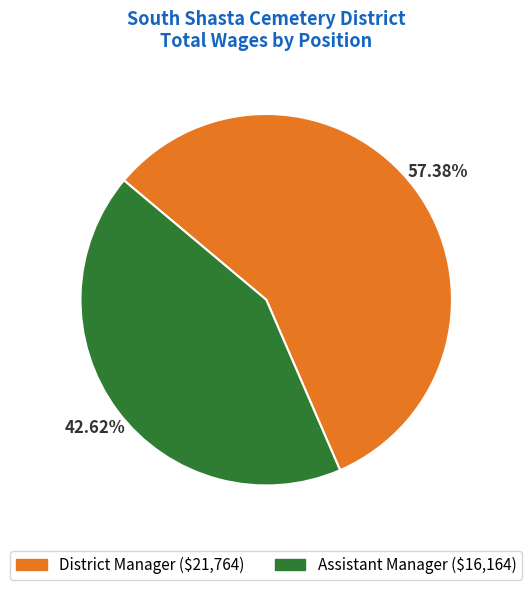

What is the ratio of the value at District Manager to the value at Assistant Manager?

1.3